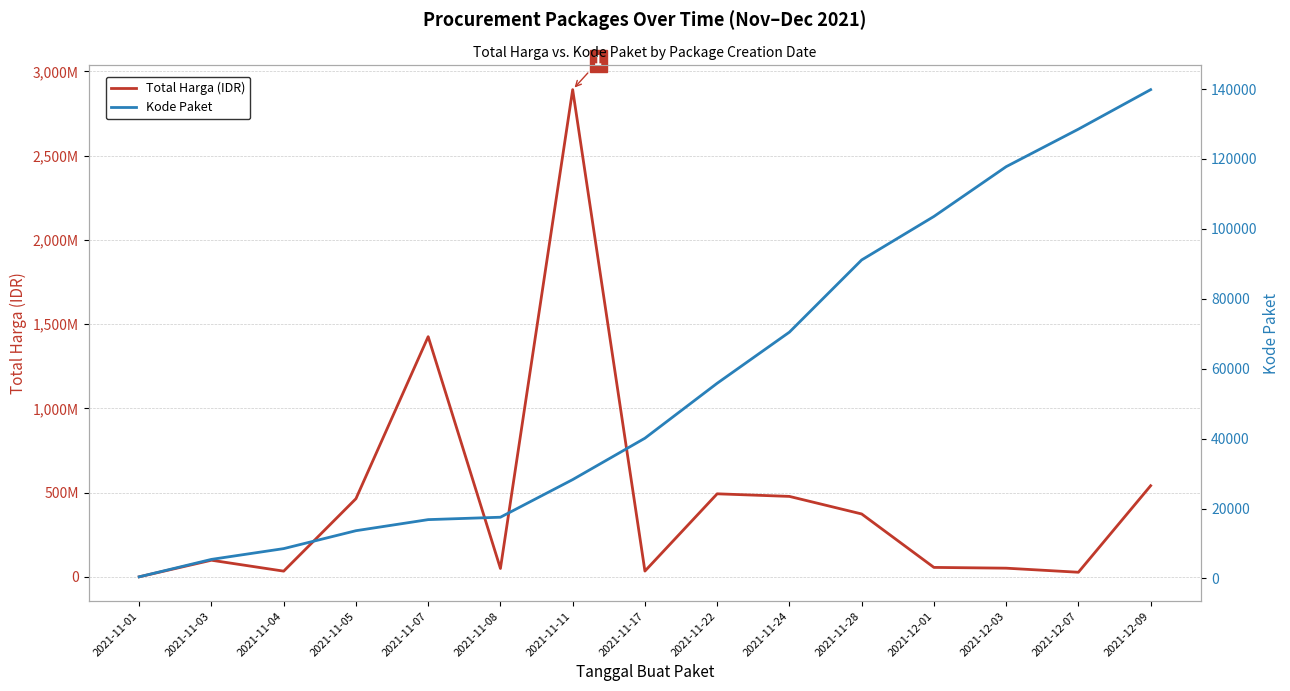

How many lines are shown in the chart?

2